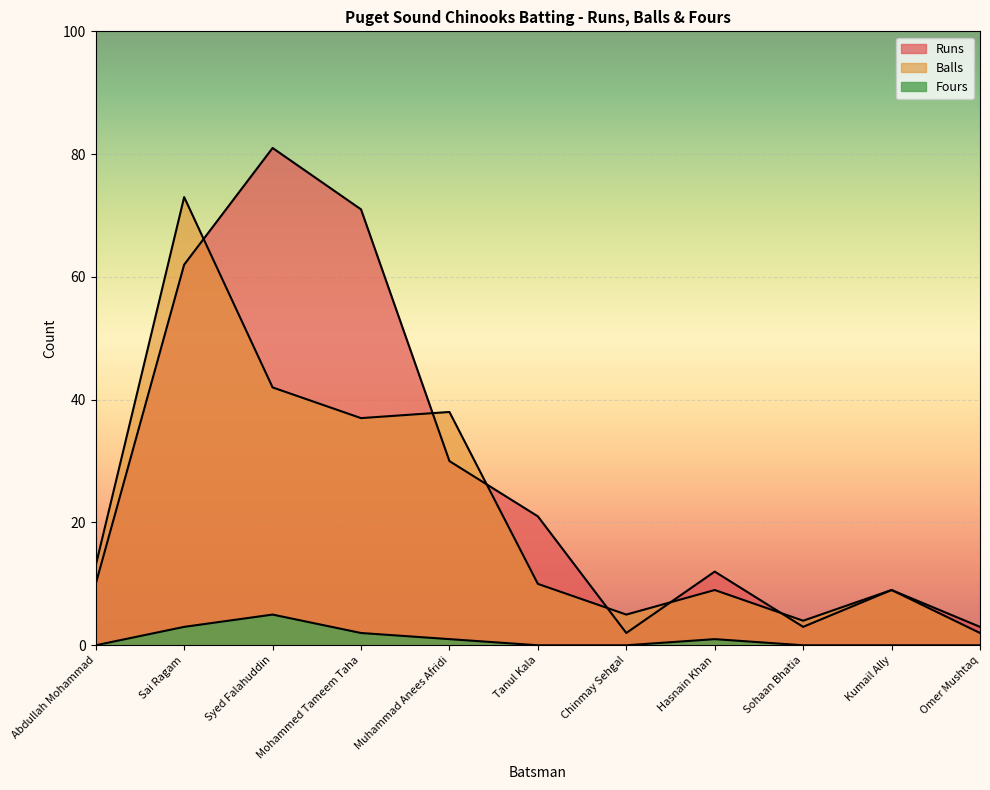

How many lines are shown in the chart?

3